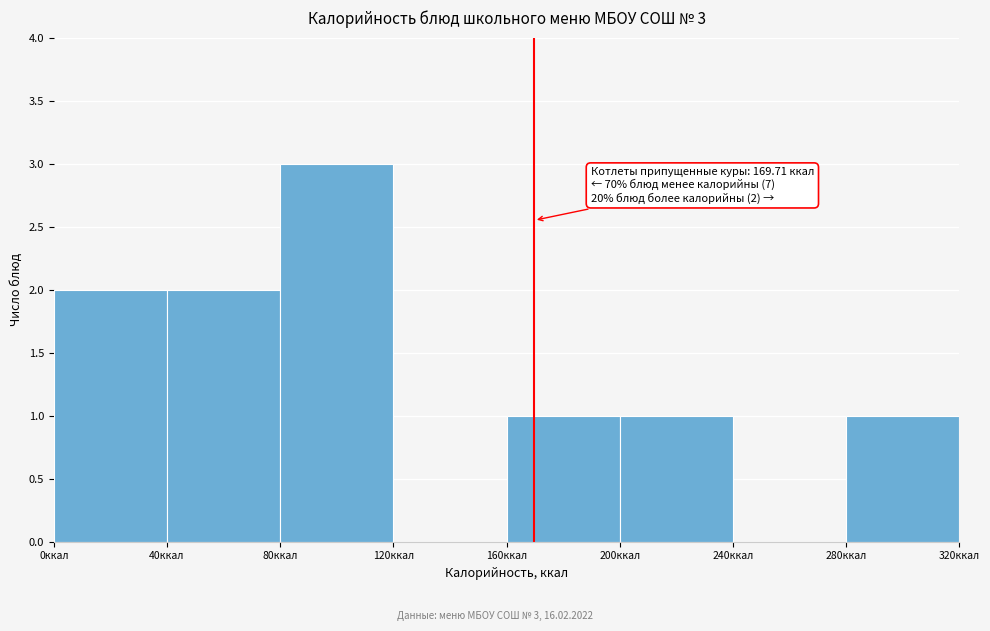

Over which range of the x-axis is the bar tallest?

80 to 120